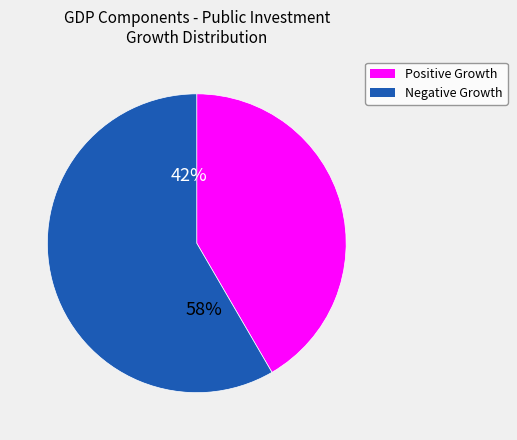

True or false: 1982 accounts for 1% of the total.

False